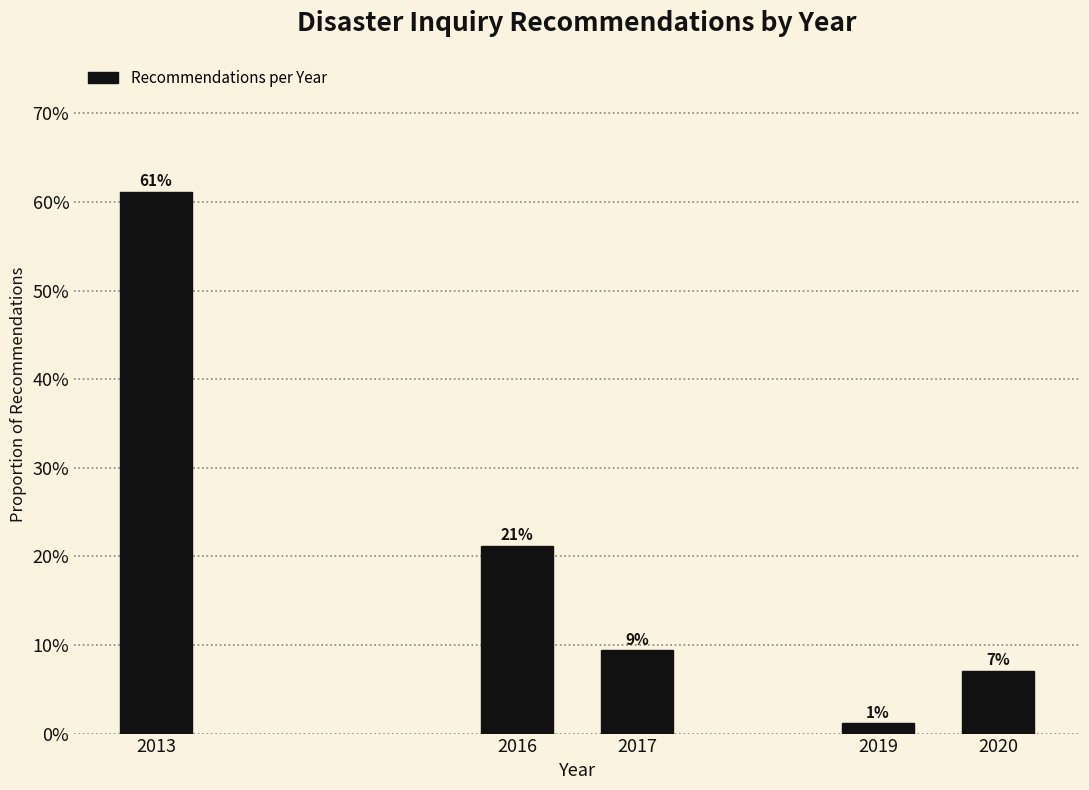

Does the chart contain any negative values?

No